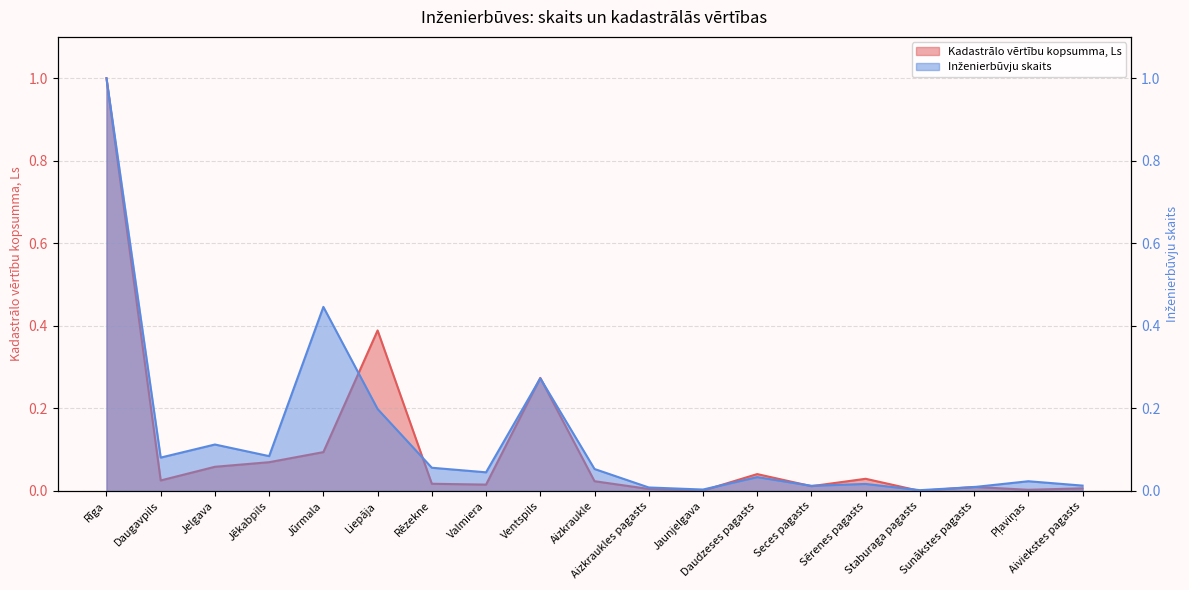

Which has a higher value, Aizkraukles pagasts or Aizkraukle?

Aizkraukle